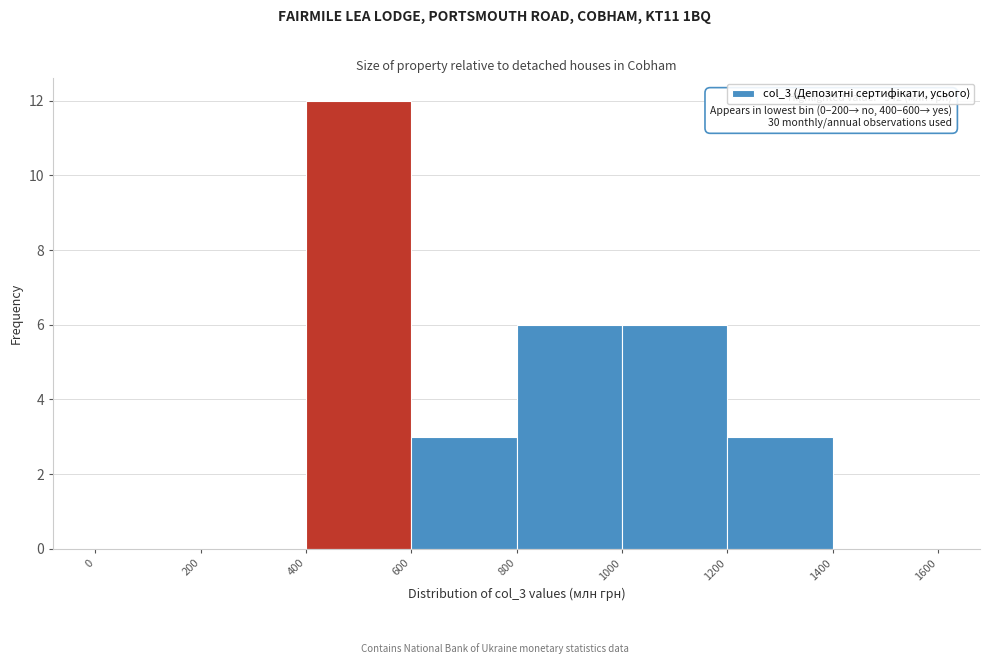

Which range on the x-axis has the tallest bar?

400 to 600